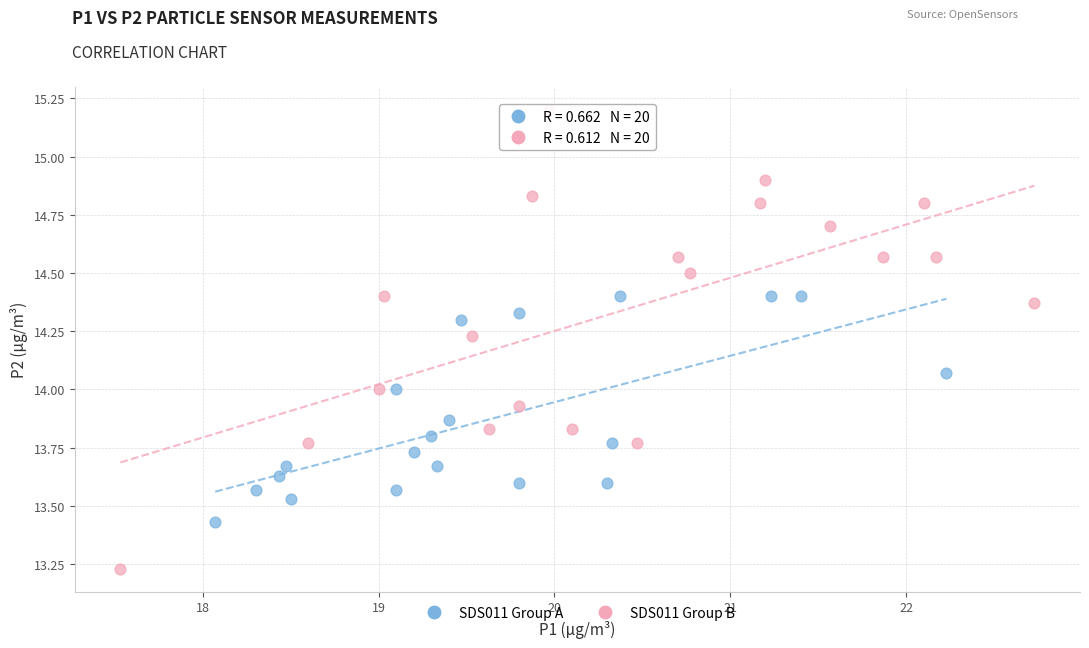

Which series contains the highest Y value?

SDS011 Group B